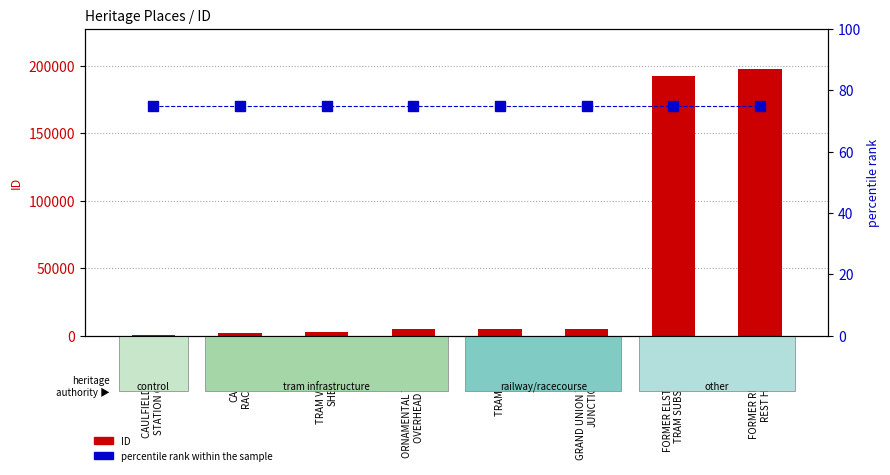

At which label does ID reach its peak?

FORMER RED CROSS
REST HOUSE